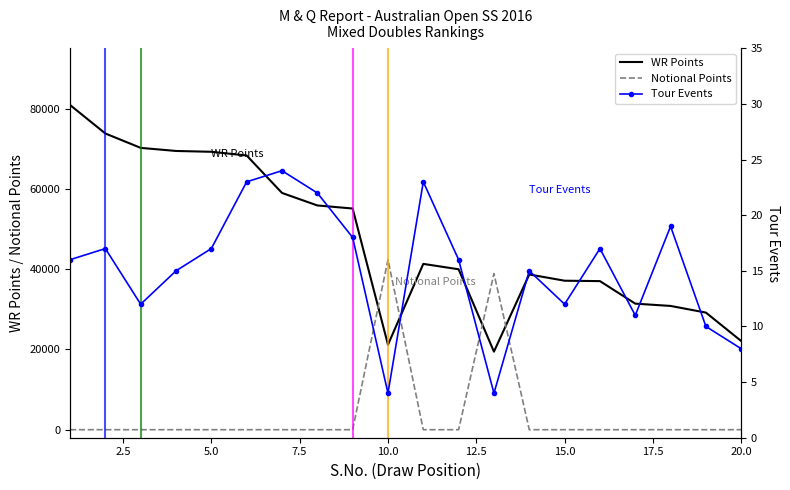

The value of Notional Points at 15.0 is -16597. True or false?

False